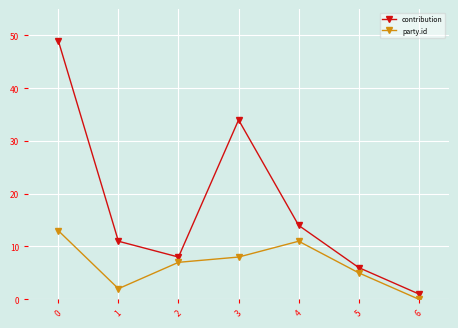

True or false: contribution and party.id intersect in this chart.

False